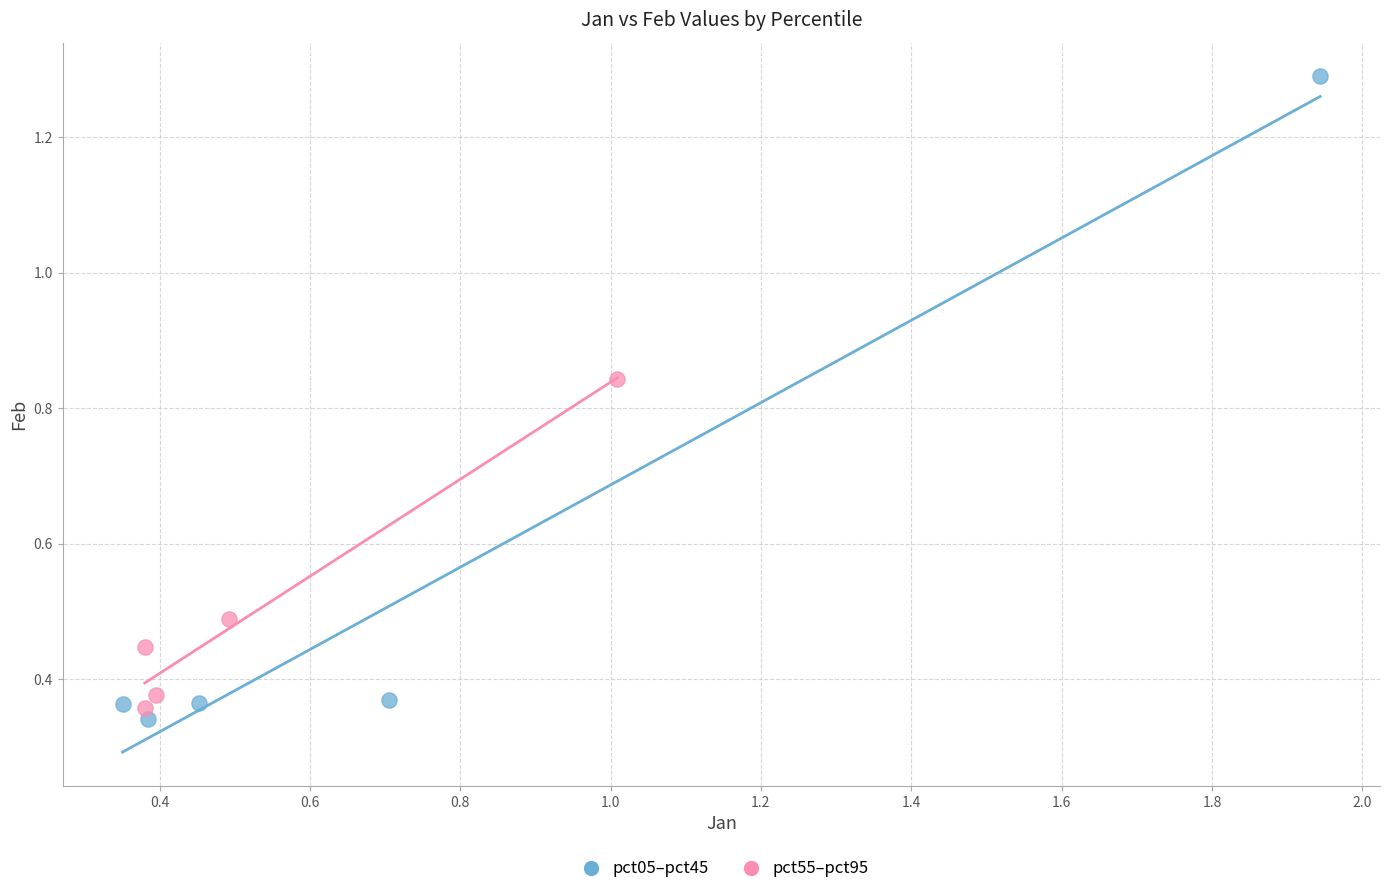

Which series has the largest Y range (max minus min)?

pct05–pct45